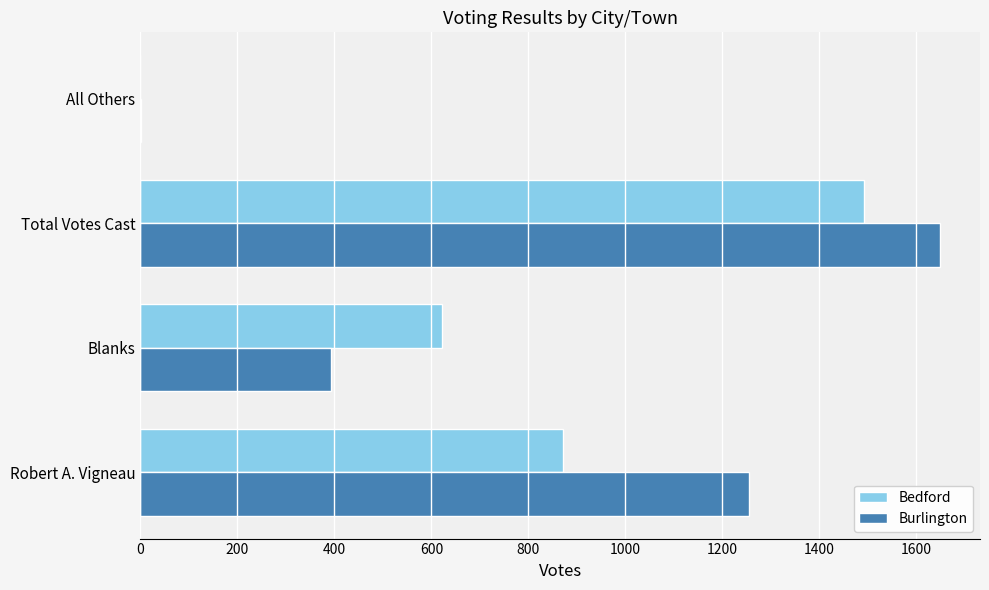

What is the sum of the Burlington values at Blanks and Robert A. Vigneau?

1648